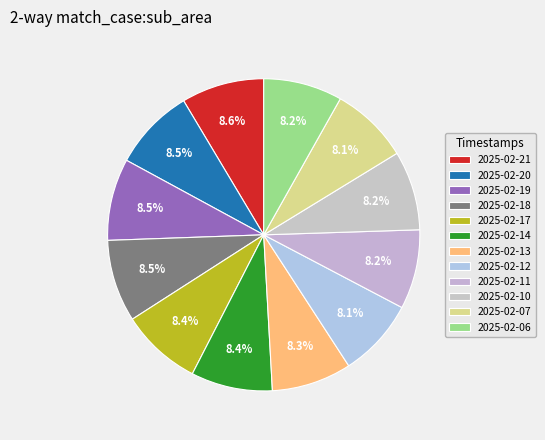

To the nearest percent, what is the average slice percentage?

8%